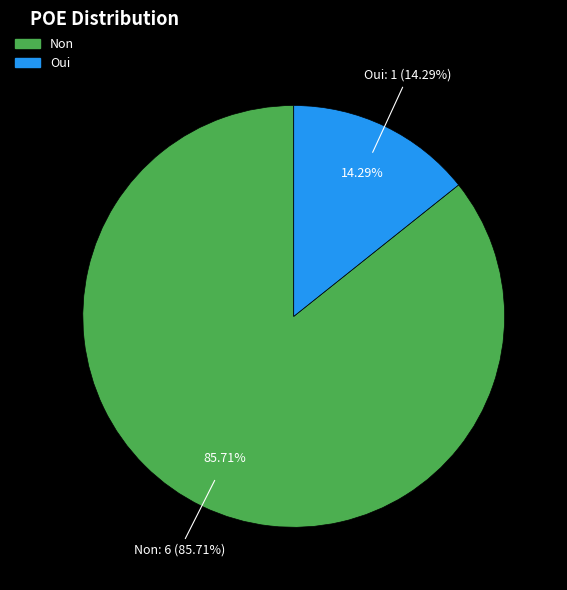

What is the total percentage of Oui and Non?

100.0%